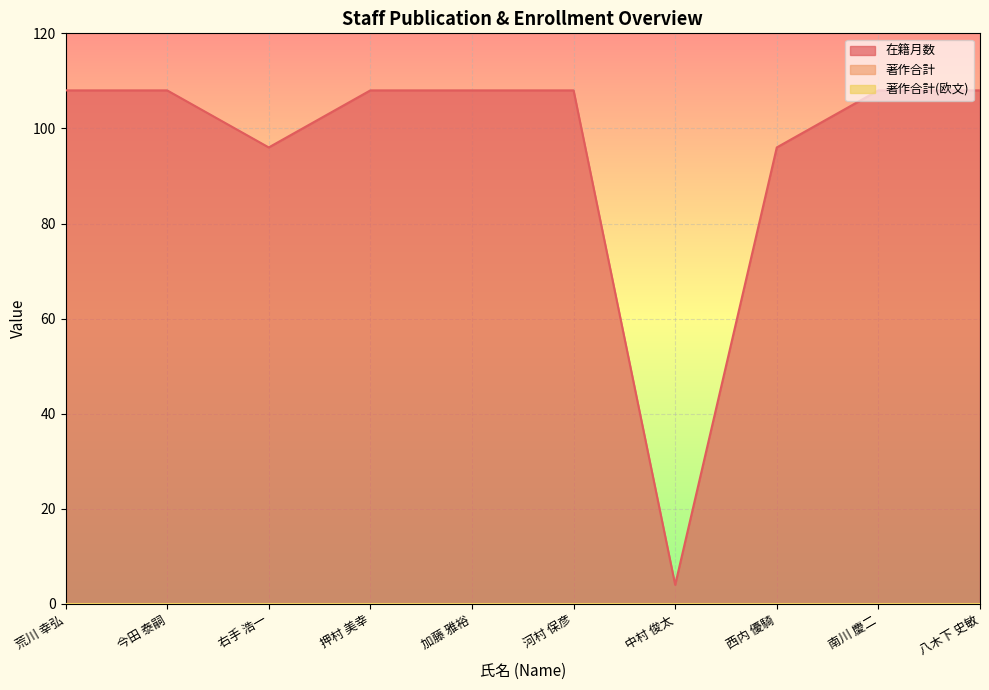

Which series has the largest range (max minus min)?

在籍月数